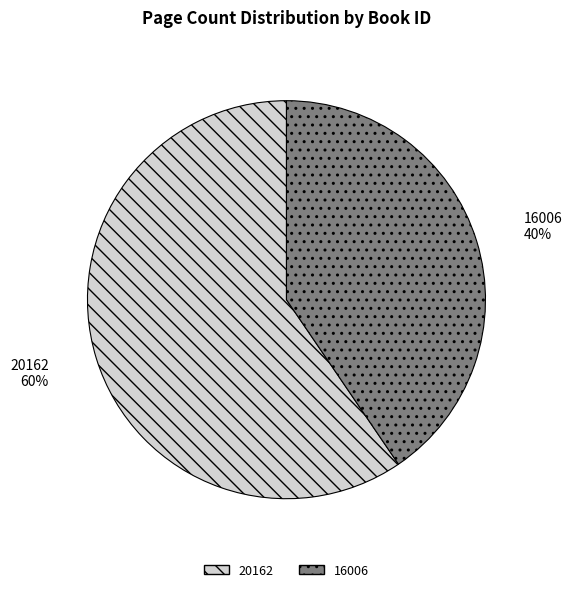

What percentage is the 20162 slice, to the nearest percent?

60%